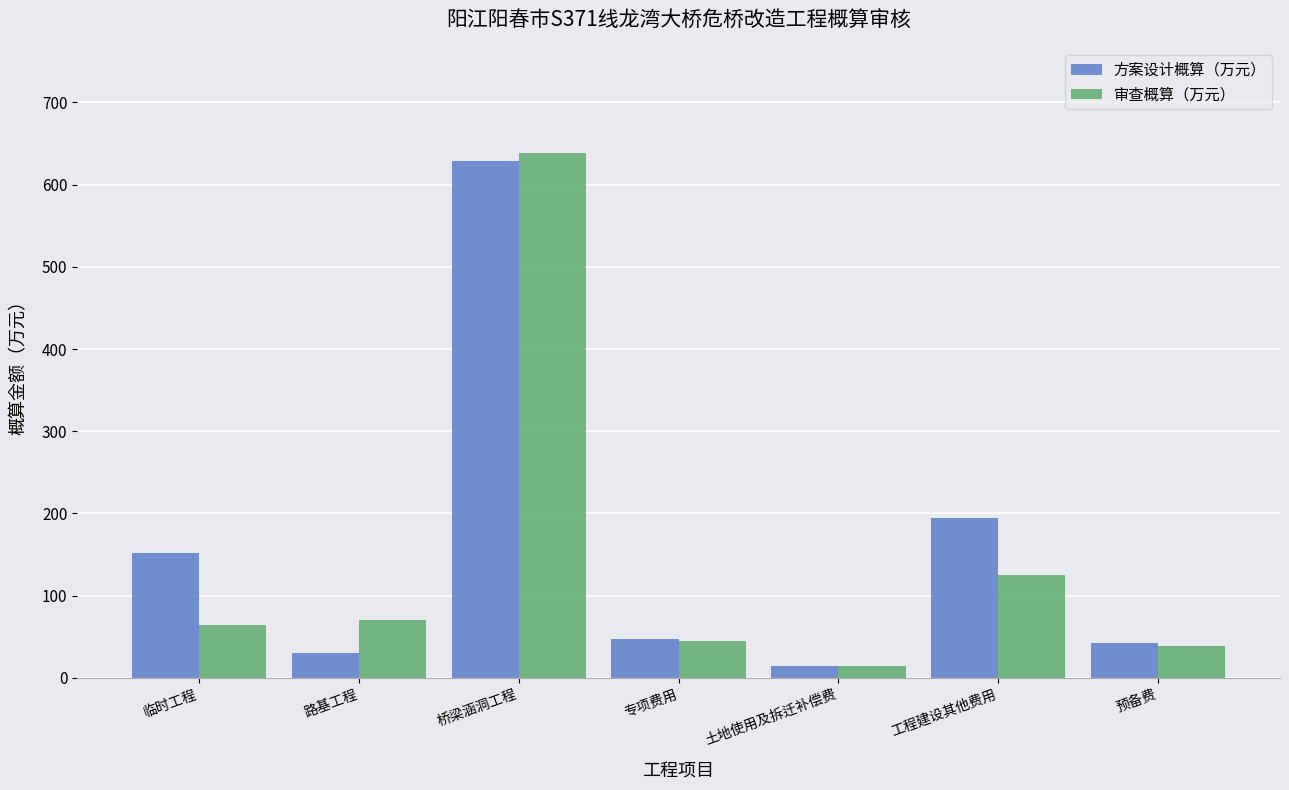

How many groups of bars are there?

7